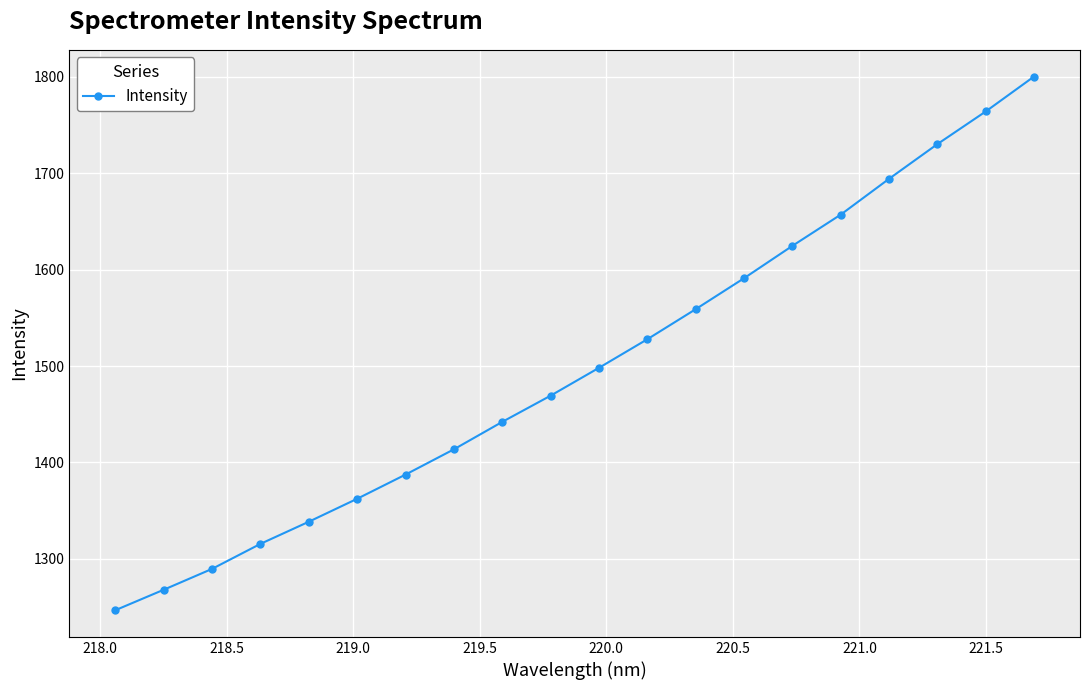

What is the average value?

1499.0